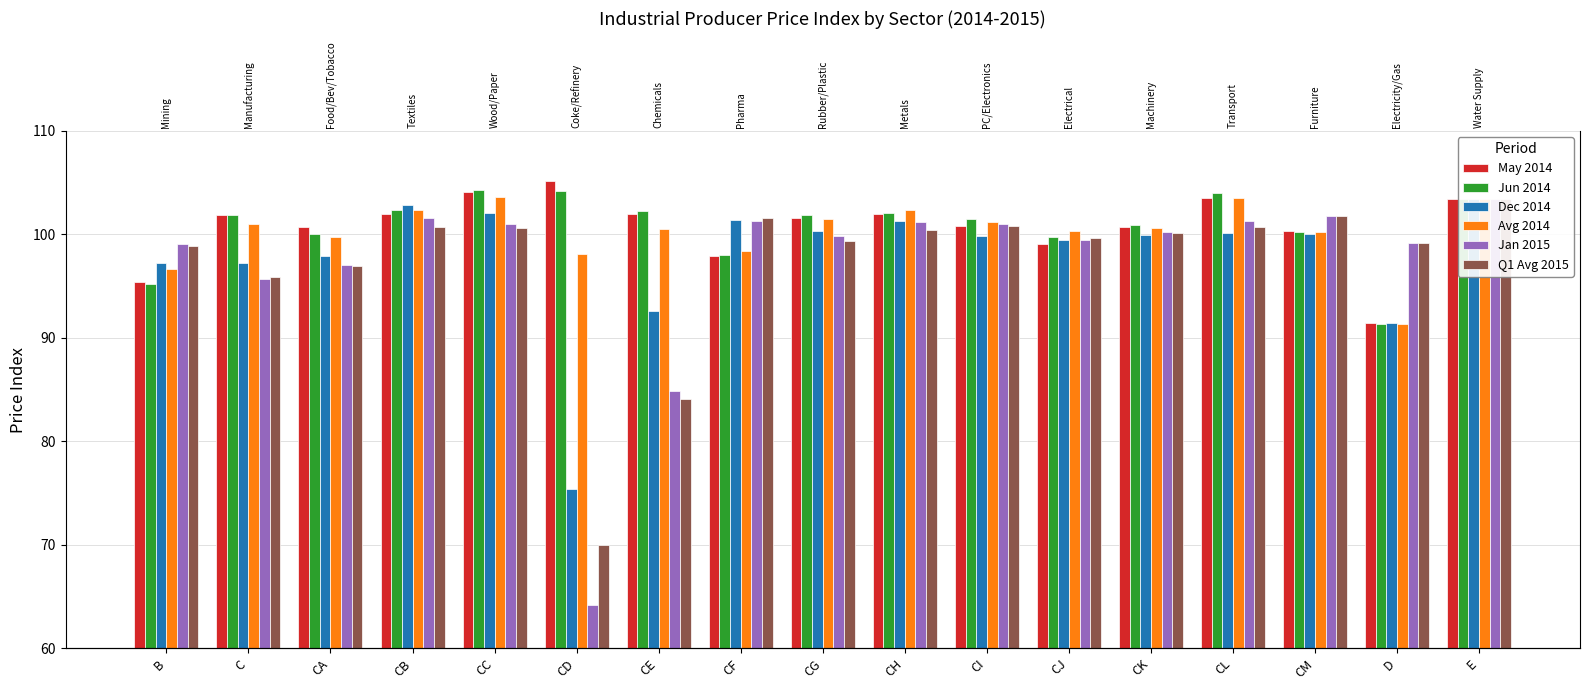

Rank the series by their maximum value, from lowest to highest.

Dec 2014, Jan 2015, Q1 Avg 2015, Avg 2014, Jun 2014, May 2014